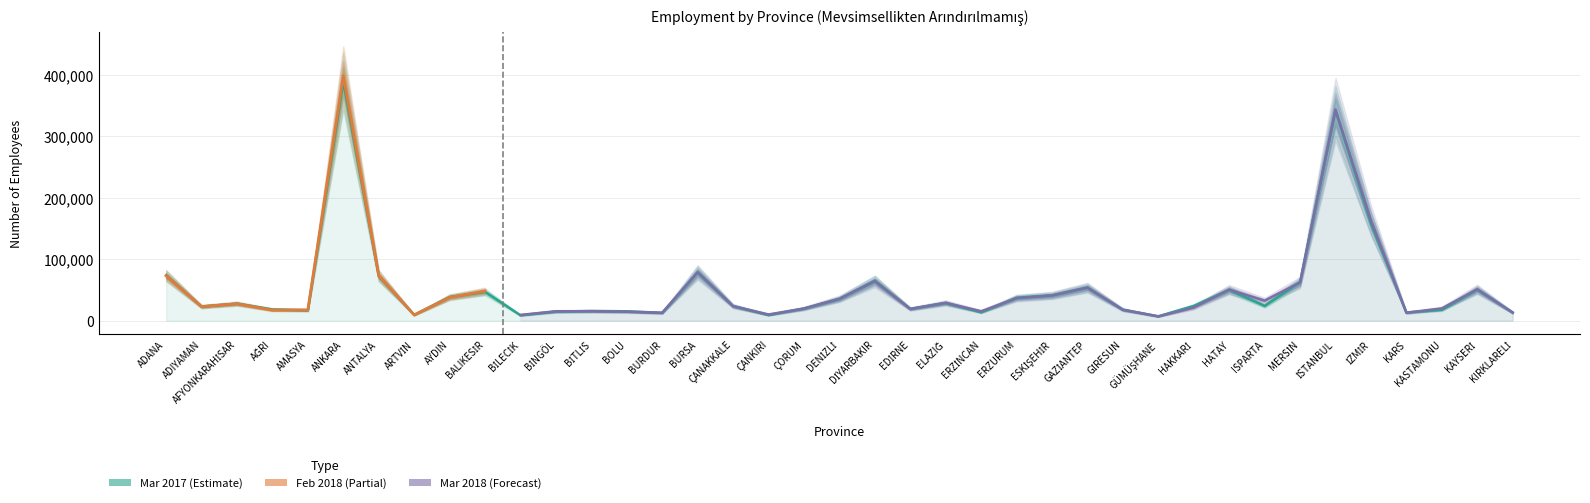

At which category is the sum across all series the highest?

ANKARA